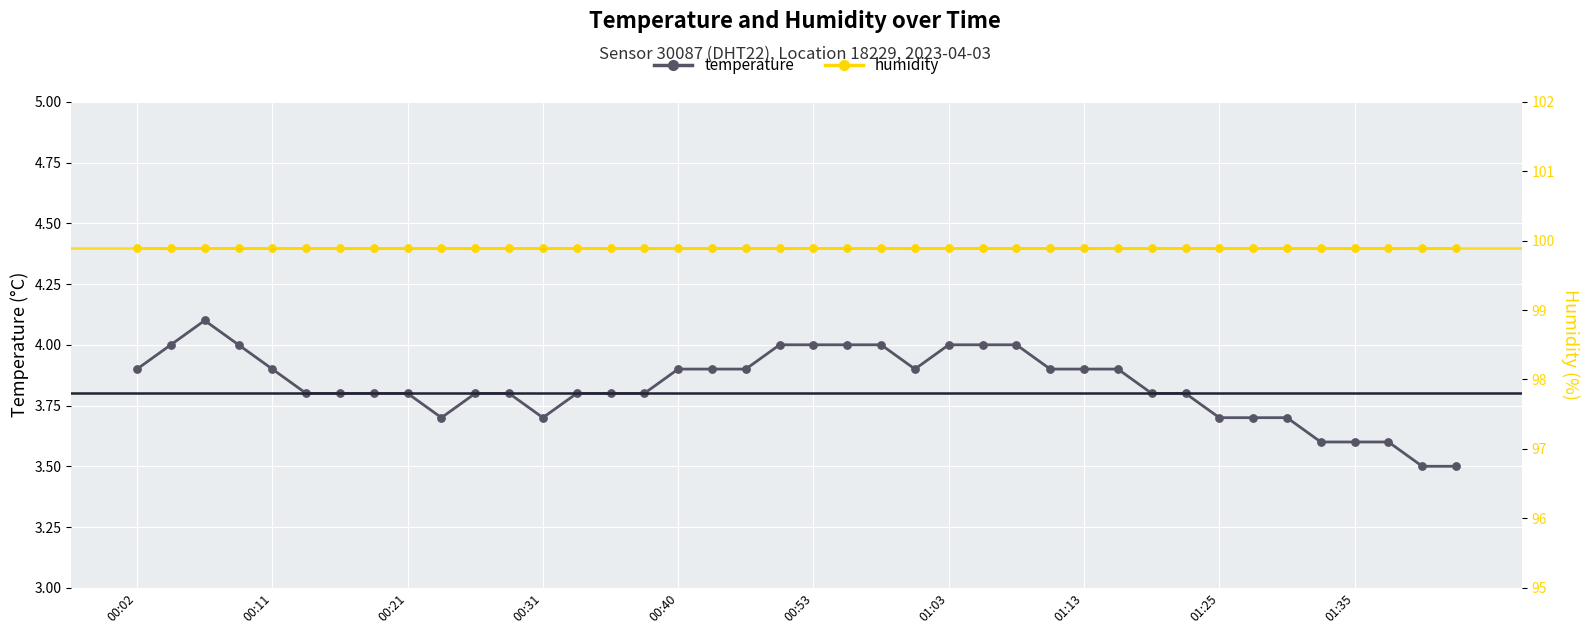

Which series has the largest total across all categories?

humidity